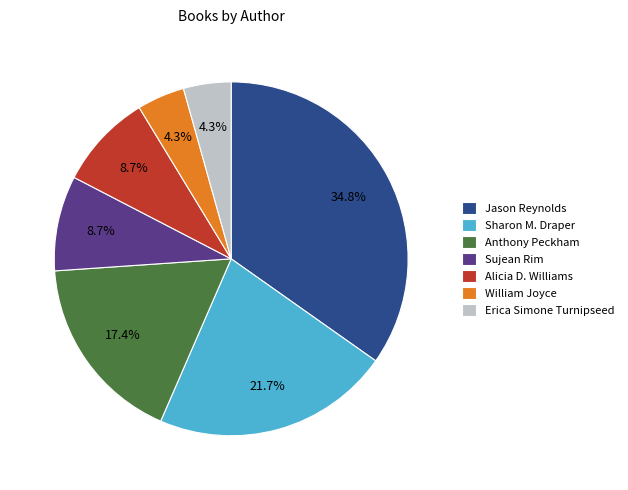

How many slices are in this pie chart?

7